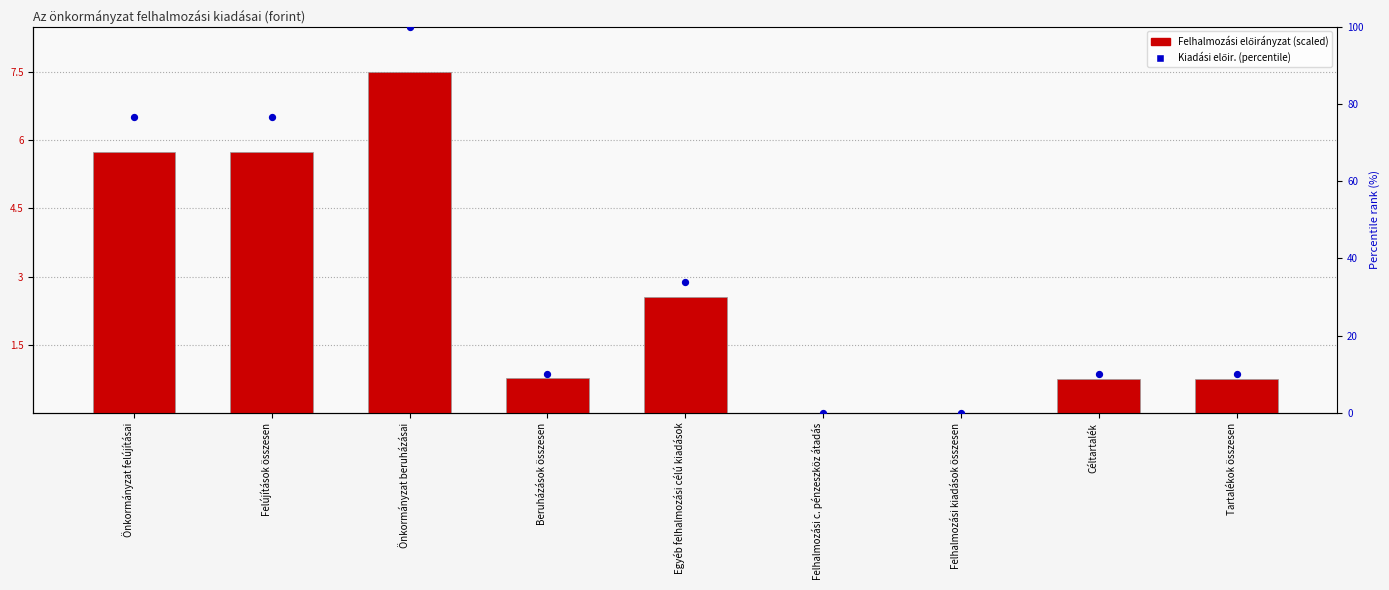

What is the change in value from Felújítások összesen to Tartalékok összesen?

-5.0